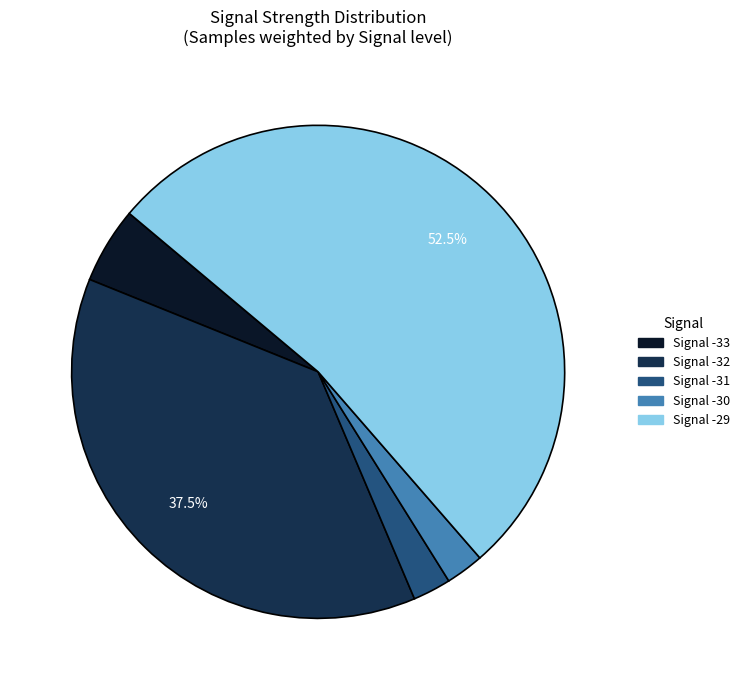

Do Signal -32 and Signal -33 together represent more than half of the pie?

No